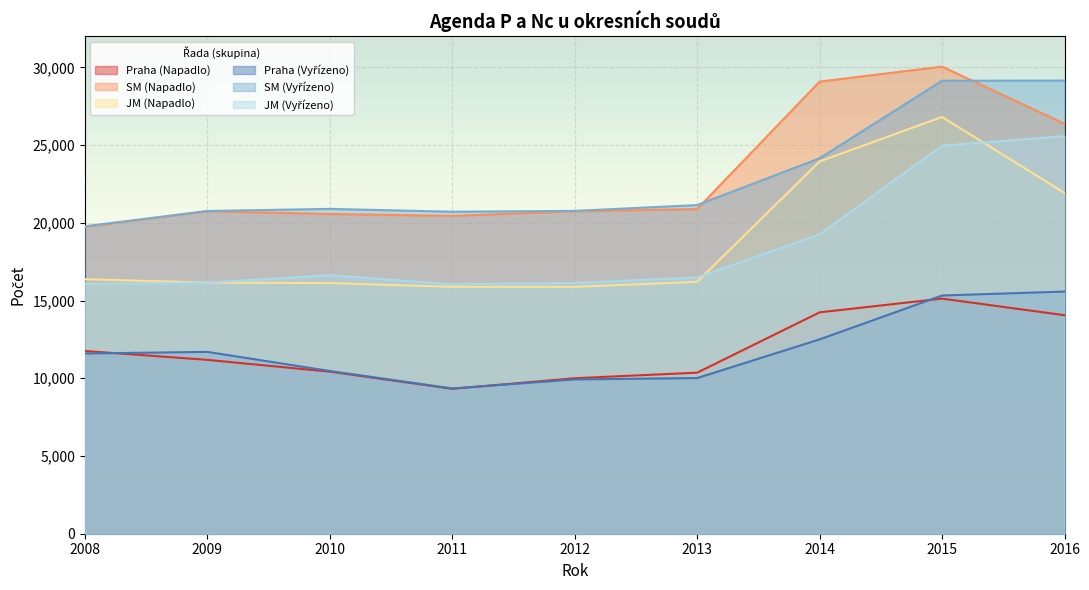

What is the average value of the SM (Vyřízeno) series?

22945